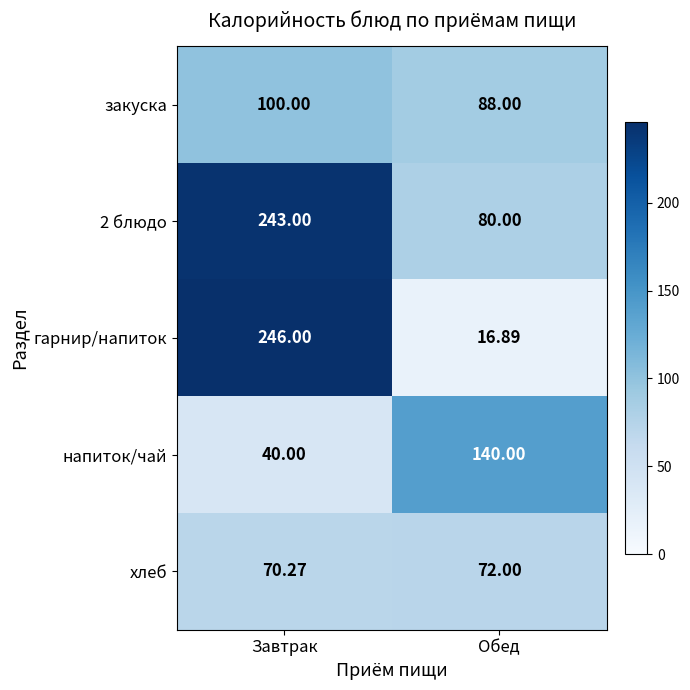

Is the value of 2 блюдо at Обед greater than the value of закуска at Завтрак?

No